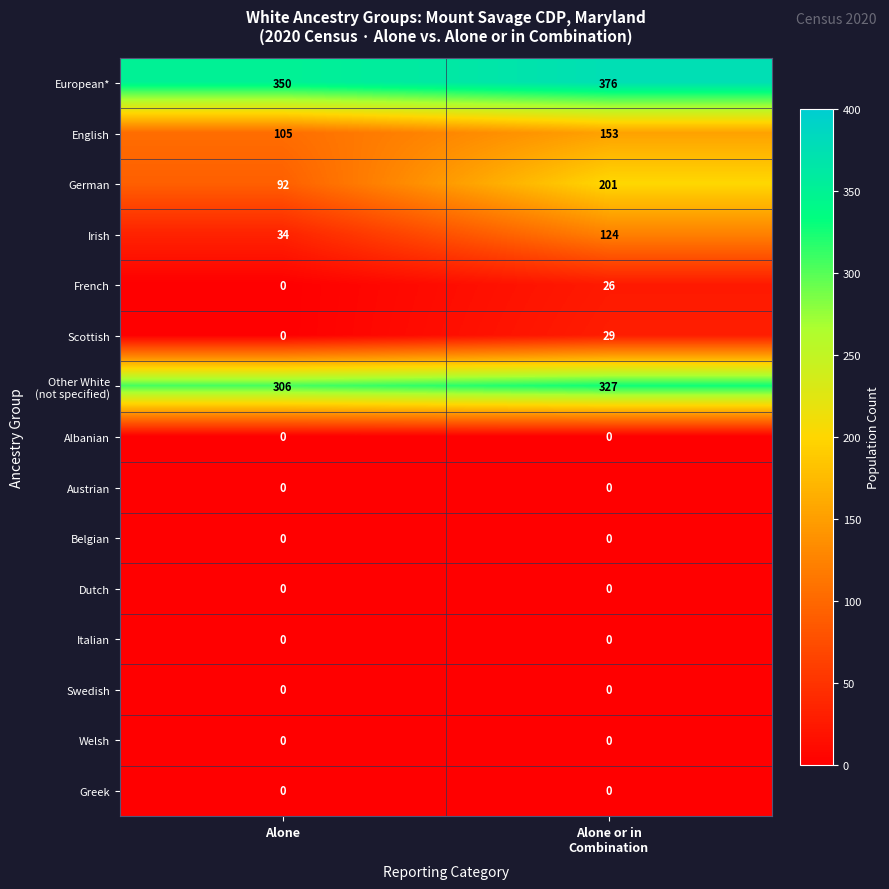

True or false: European* has a value of 80 at Alone.

False